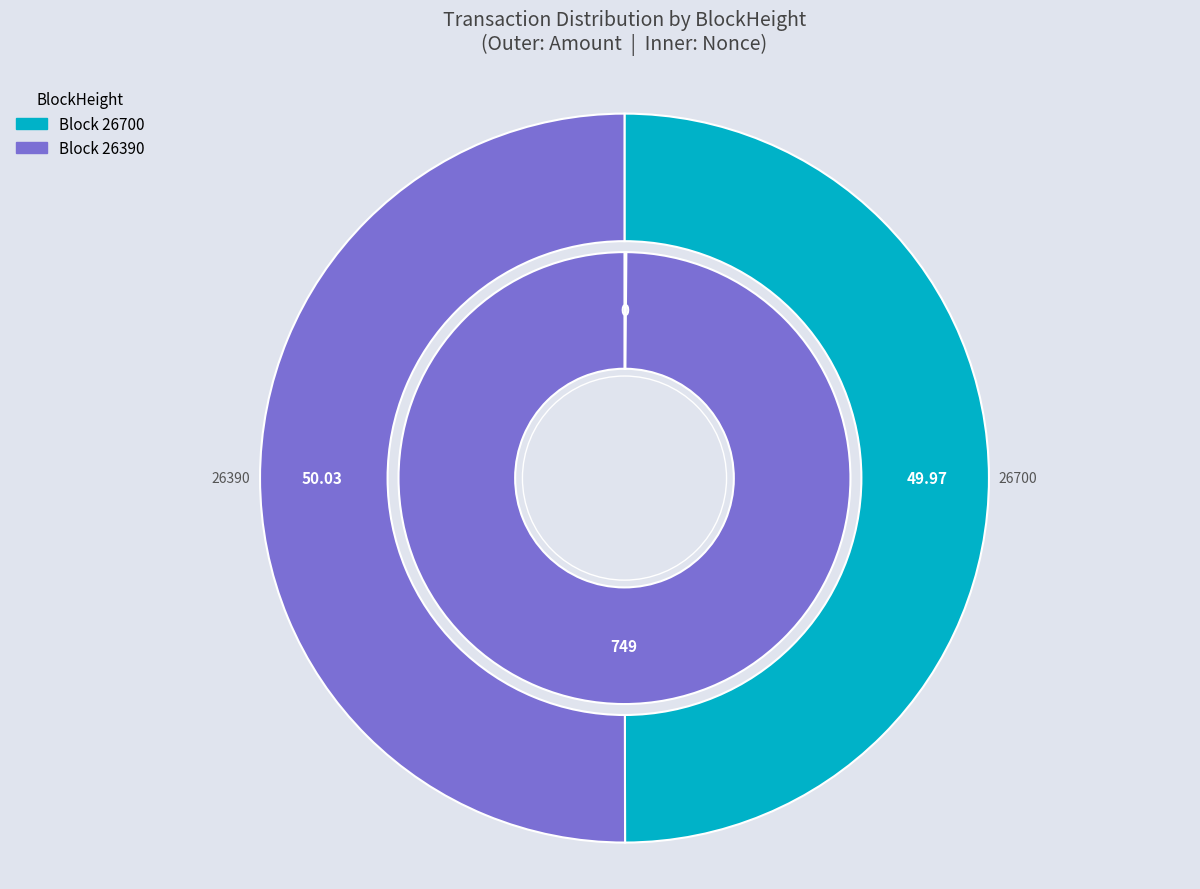

Is it true that 26390 is 100% of the pie?

True